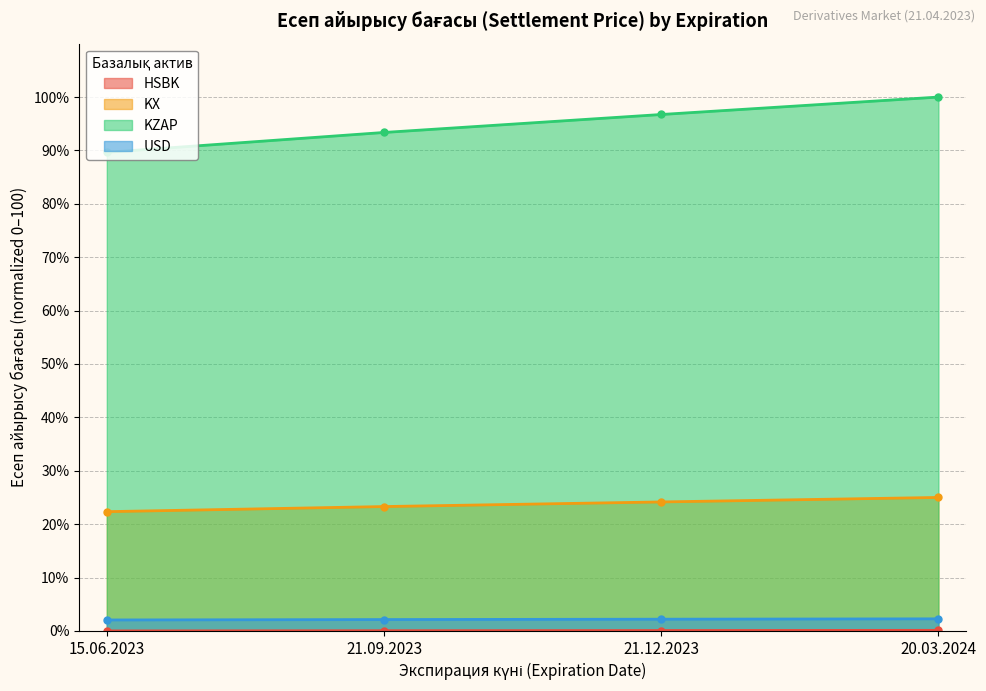

What position from the right is 15.06.2023?

4